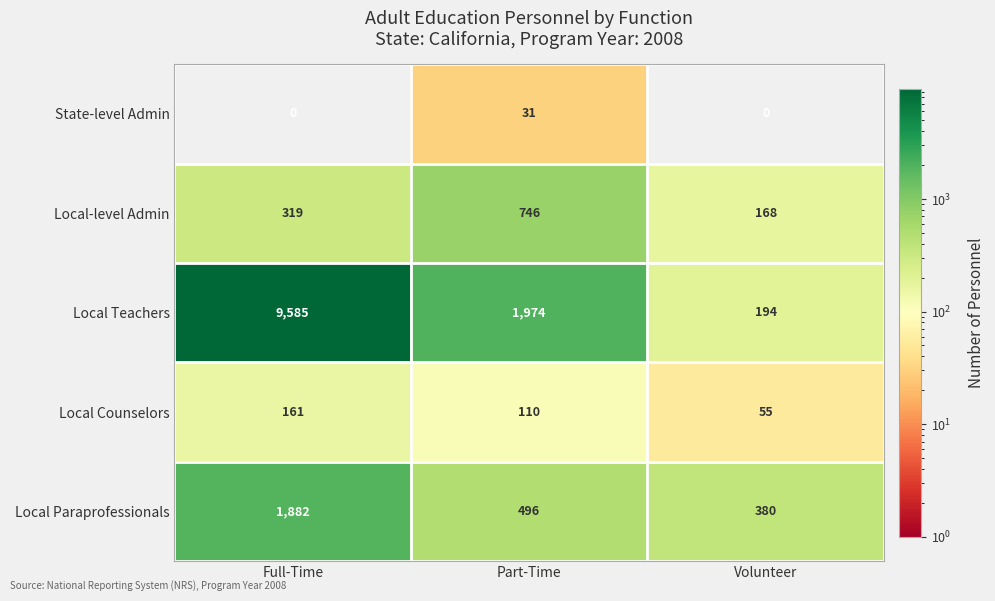

Which series has the widest spread of values?

Local Teachers